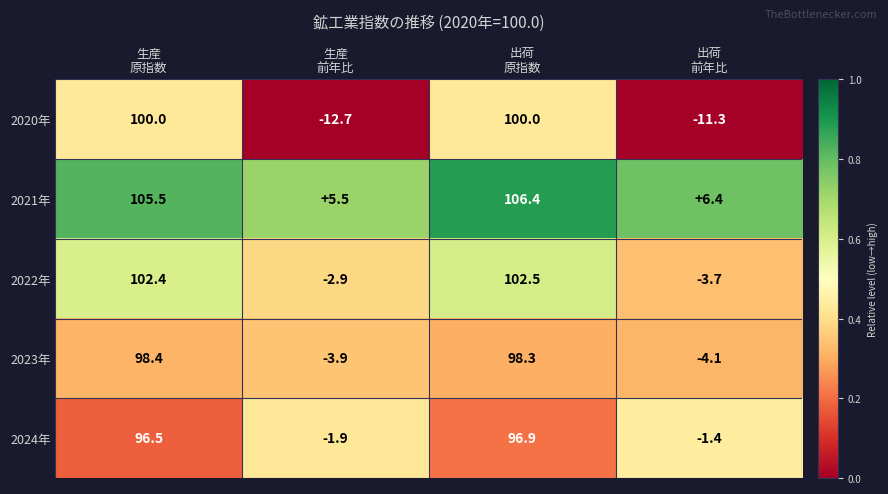

Which category has the highest value across all series?

出荷
原指数